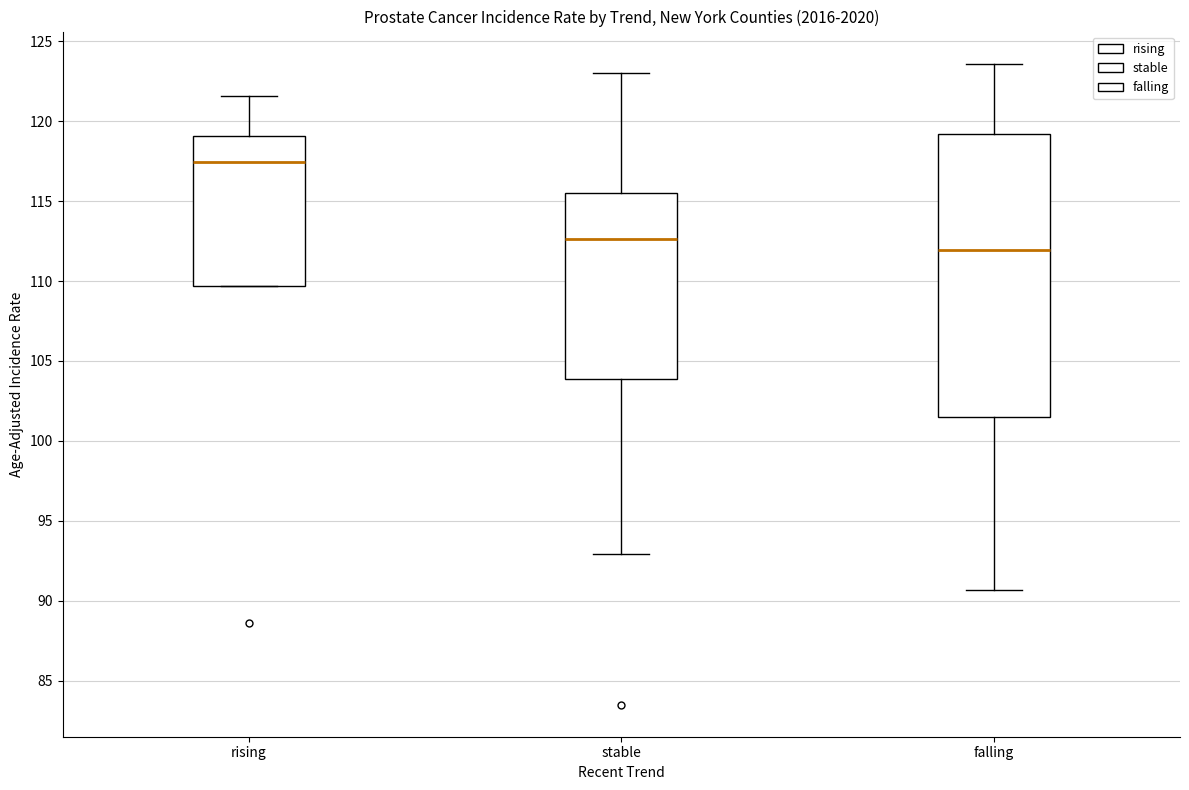

Reading left to right, read every box against the y-axis: the position of its median line, the range the box covers, and the ends of its whiskers. The values are not printed on the chart, so give them approximately, as read against the axis.

rising: median 117.5, box 109.5 to 119.0, whiskers 109.5 to 121.5
stable: median 112.5, box 104.0 to 115.5, whiskers 93.0 to 123.0
falling: median 112.0, box 101.5 to 119.0, whiskers 90.5 to 123.5